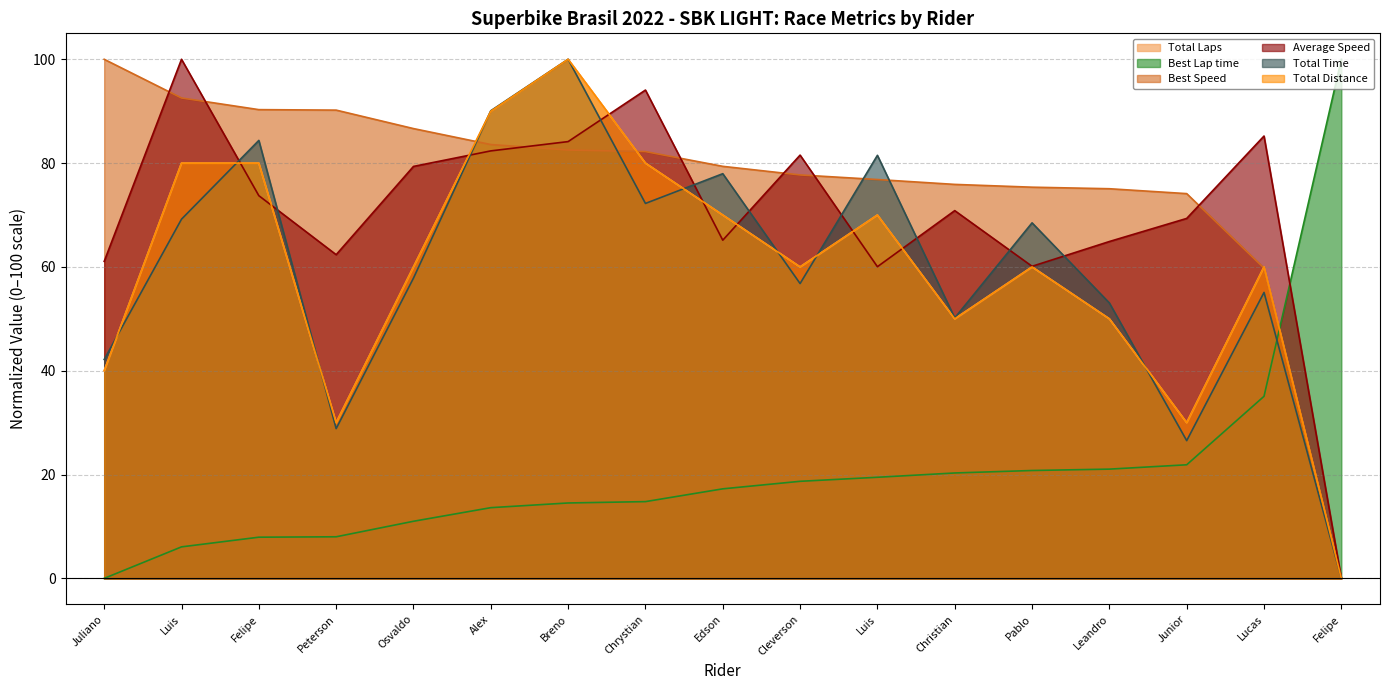

Rank the series by their maximum value, from highest to lowest.

Total Time, Average Speed, Total Distance, Best Speed, Best Lap time, Total Laps